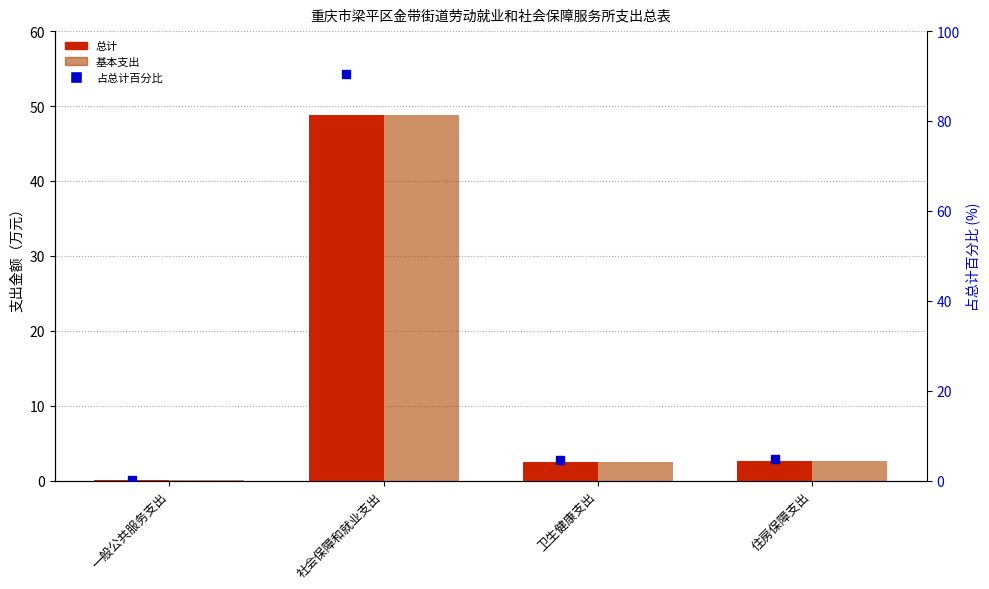

Which series has the largest total across all categories?

占总计百分比